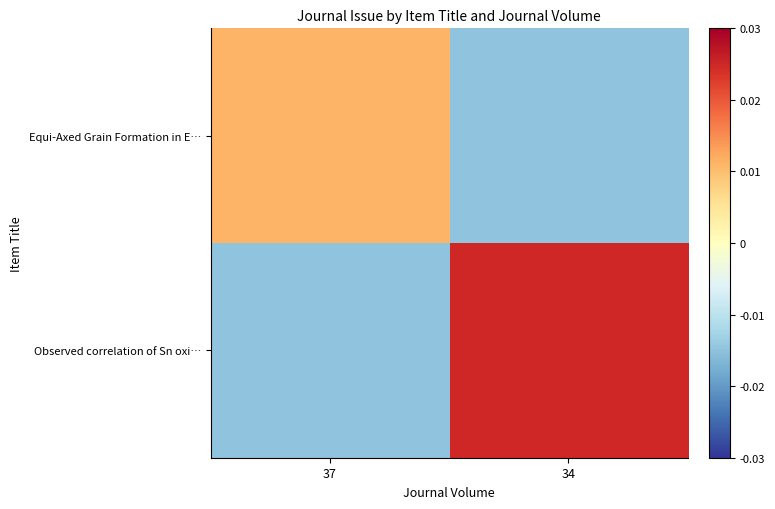

At 34, list the series in order from smallest to largest.

Equi-Axed Grain Formation in E…, Observed correlation of Sn oxi…